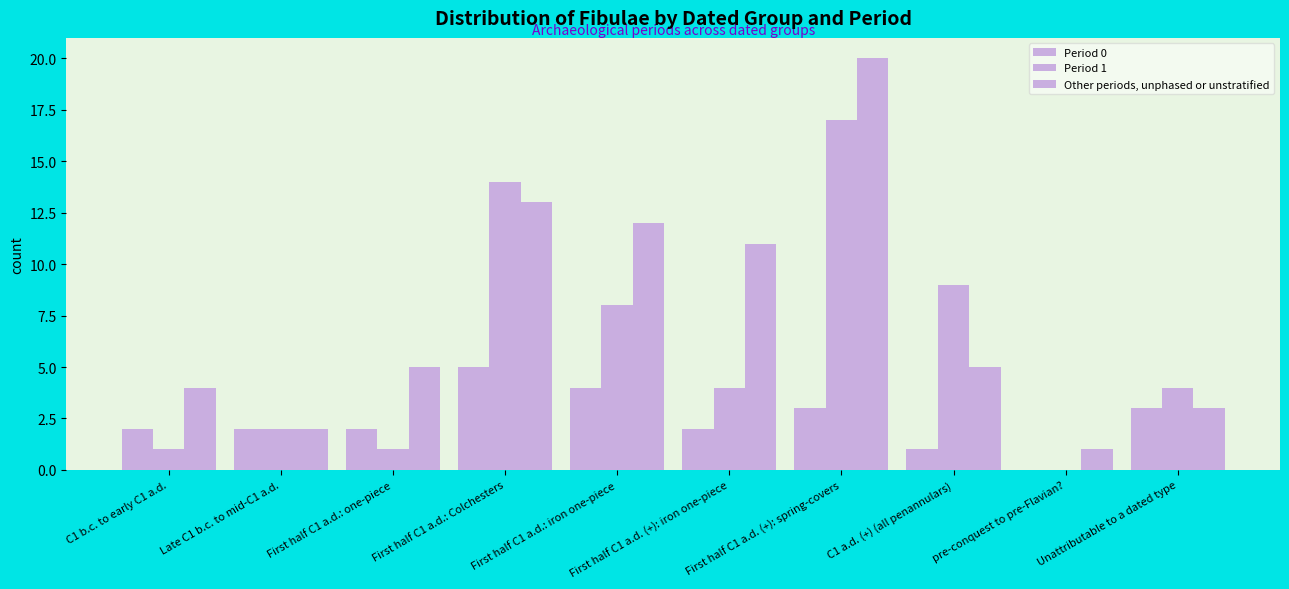

How many distinct data groups are displayed?

3